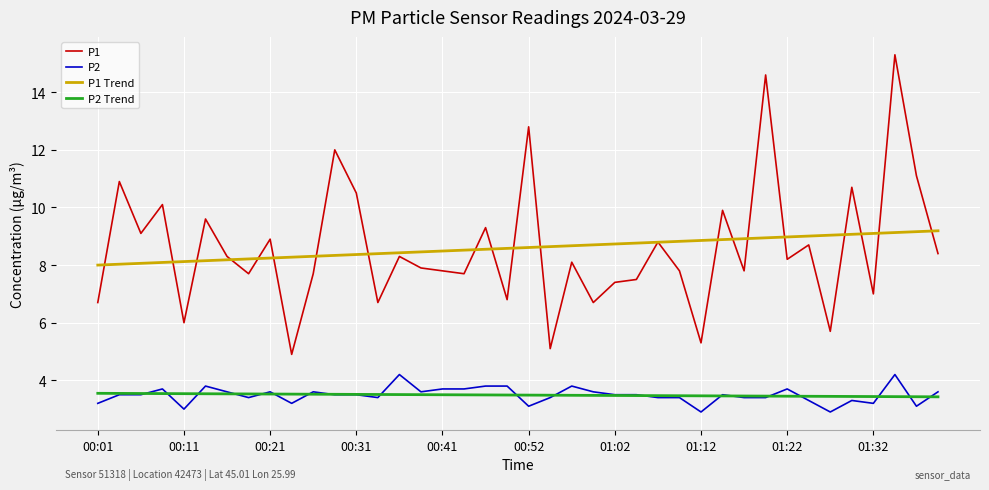

At how many categories does at least one series exceed 5?

40